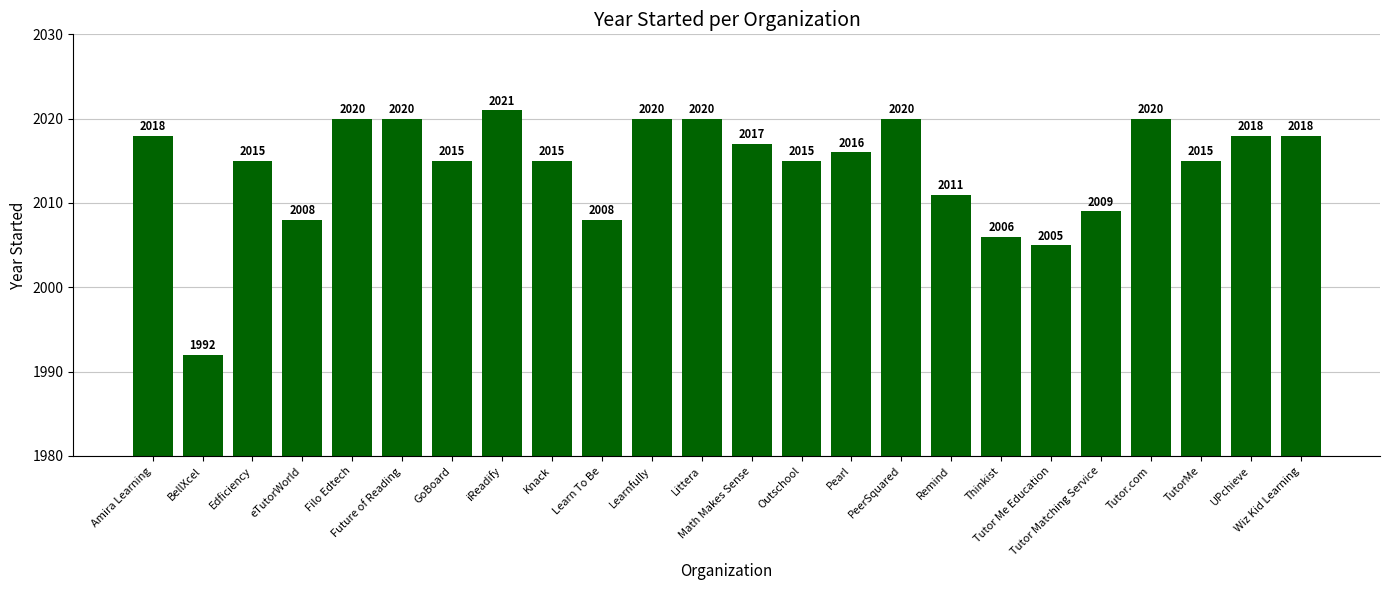

Reading right to left, list all the values displayed in this chart.

2018	2018	2015	2020	2009	2005	2006	2011	2020	2016	2015	2017	2020	2020	2008	2015	2021	2015	2020	2020	2008	2015	1992	2018